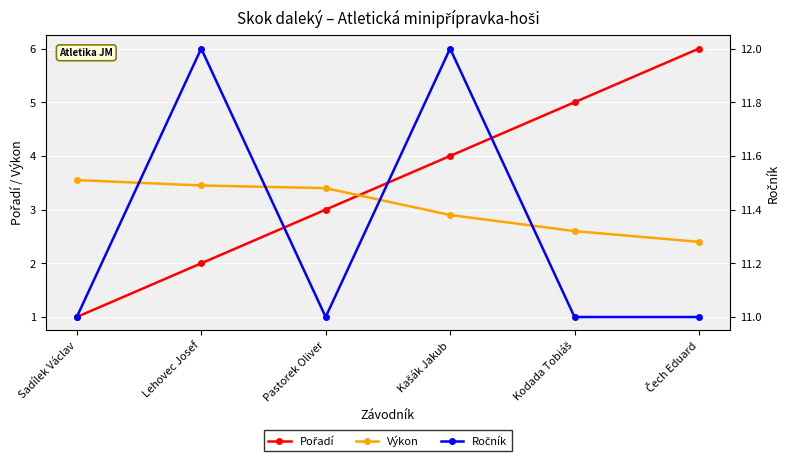

At which category is the sum across all series the highest?

Čech Eduard